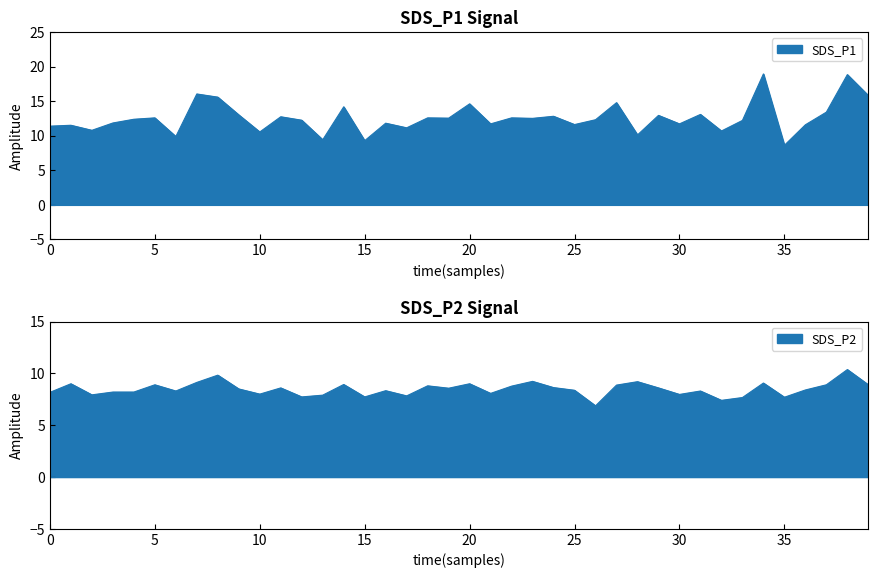

Which series changed the most between 0 and 15?

SDS_P1